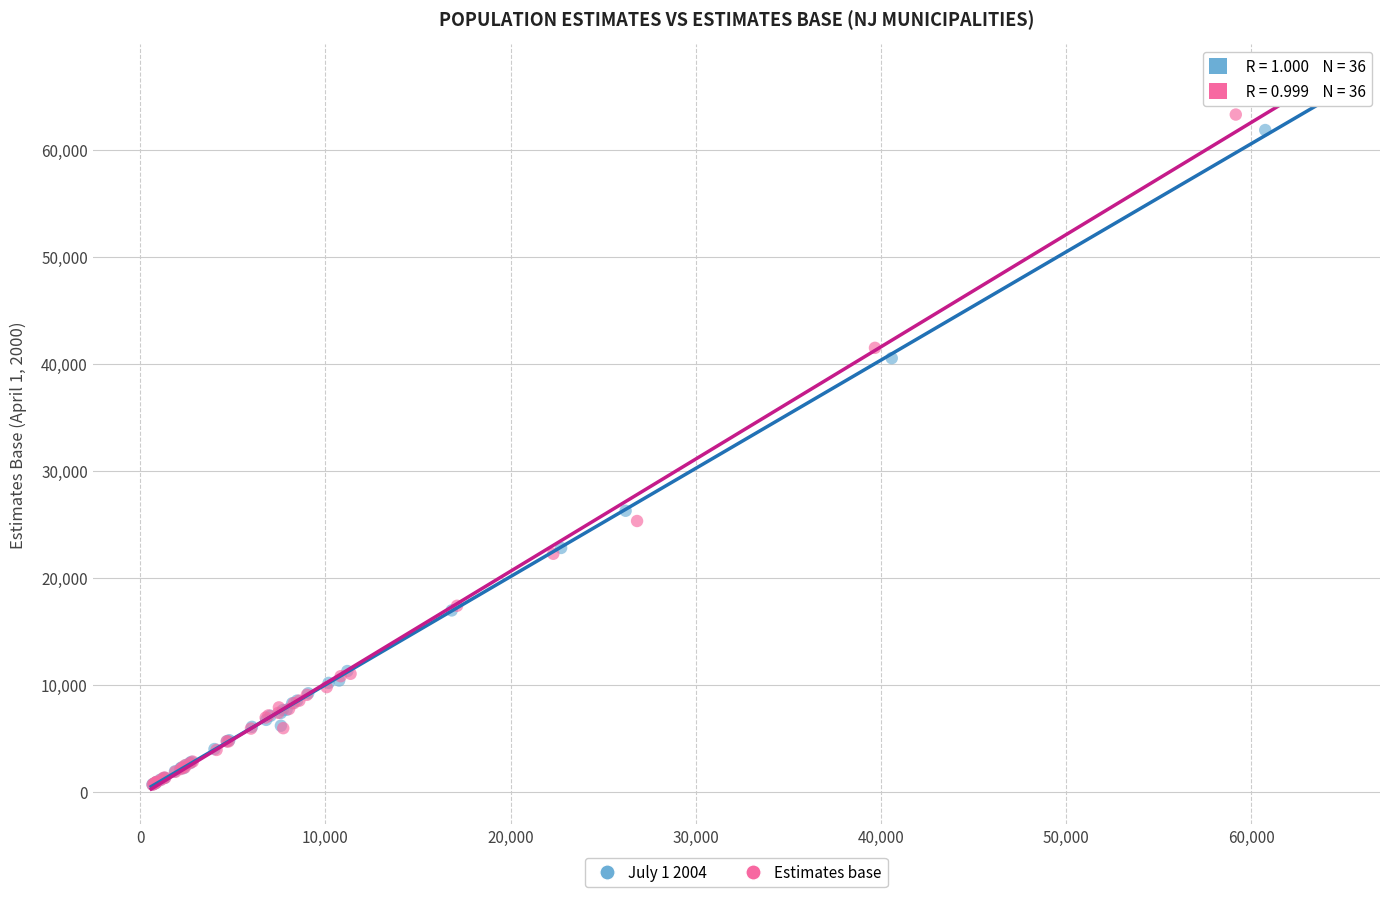

Which series contains the highest Y value?

Estimates base